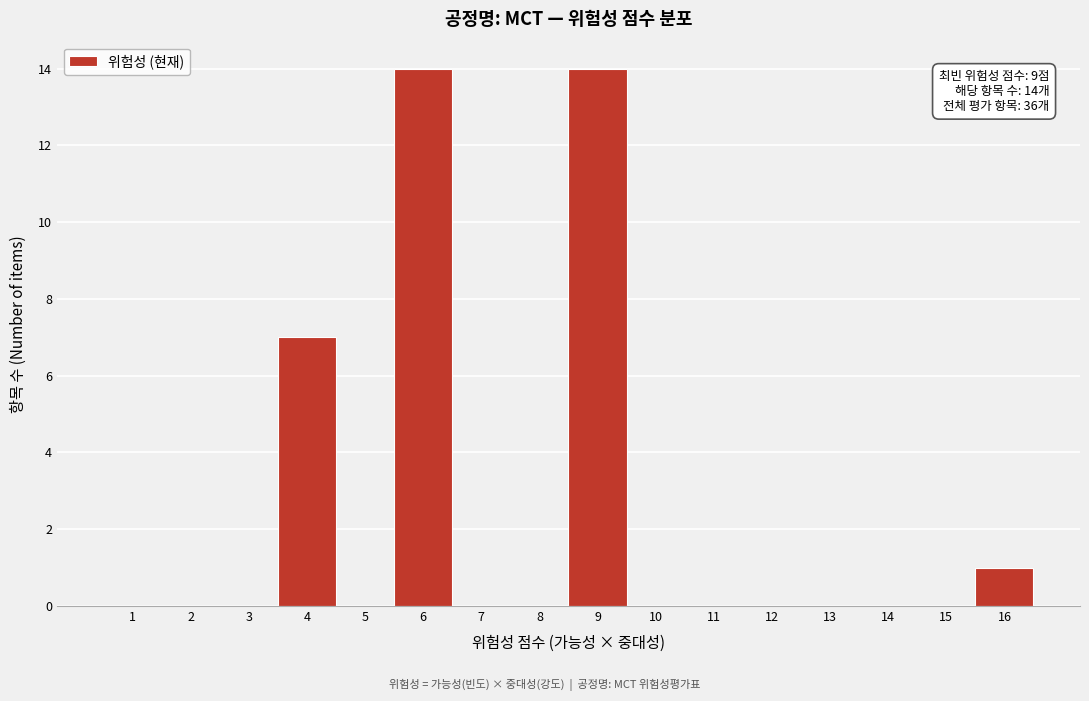

Reading left to right, what are all the values shown in this chart?

1=0	2=0	3=0	4=7	5=0	6=14	7=0	8=0	9=14	10=0	11=0	12=0	13=0	14=0	15=0	16=1